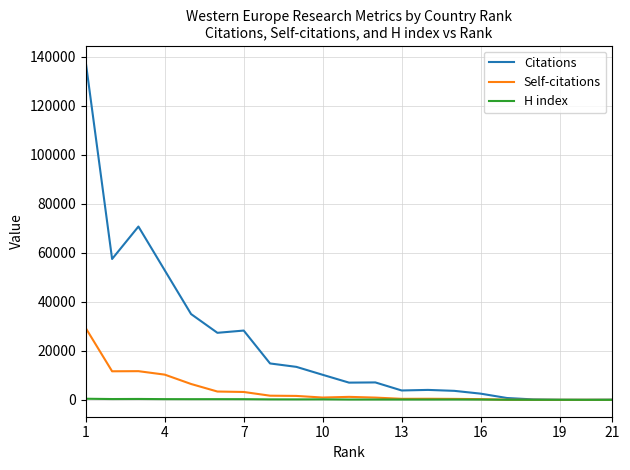

Which series has the largest total across all categories?

Citations